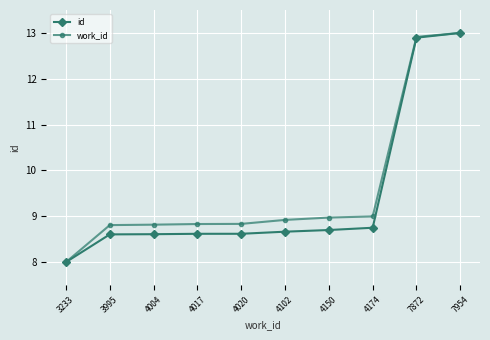

What is the minimum value shown in the chart?

8.0